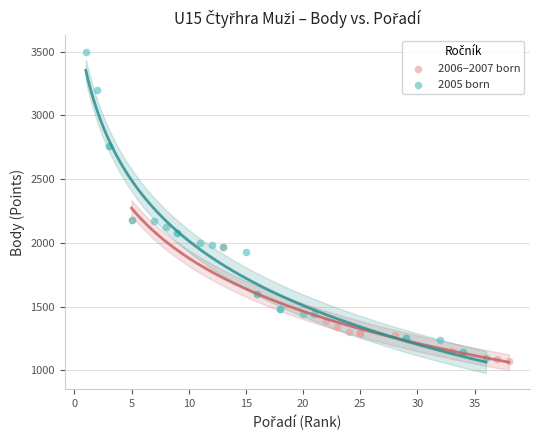

What are all the series names shown in the legend?

2006–2007 born, 2005 born